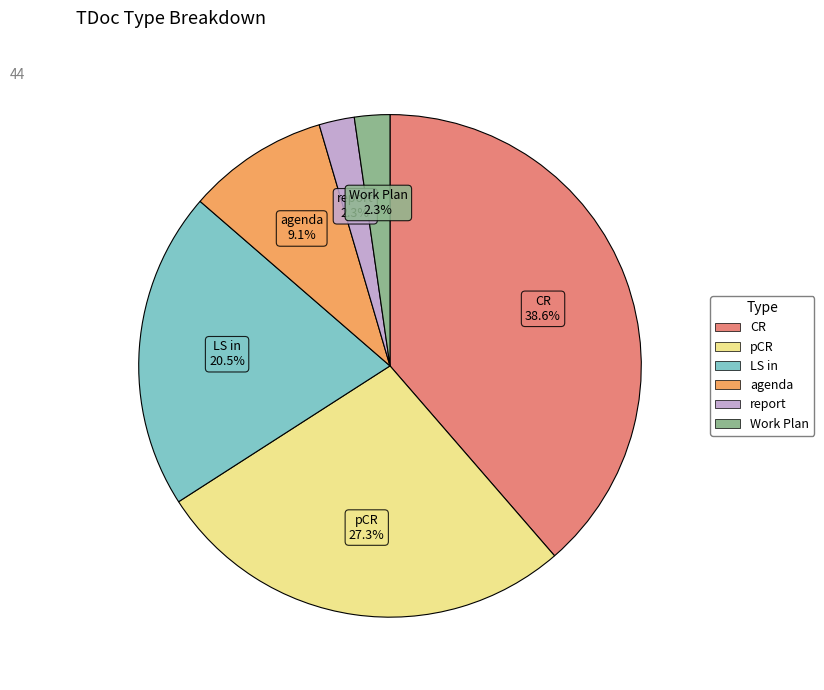

Count the number of slices in the pie.

6